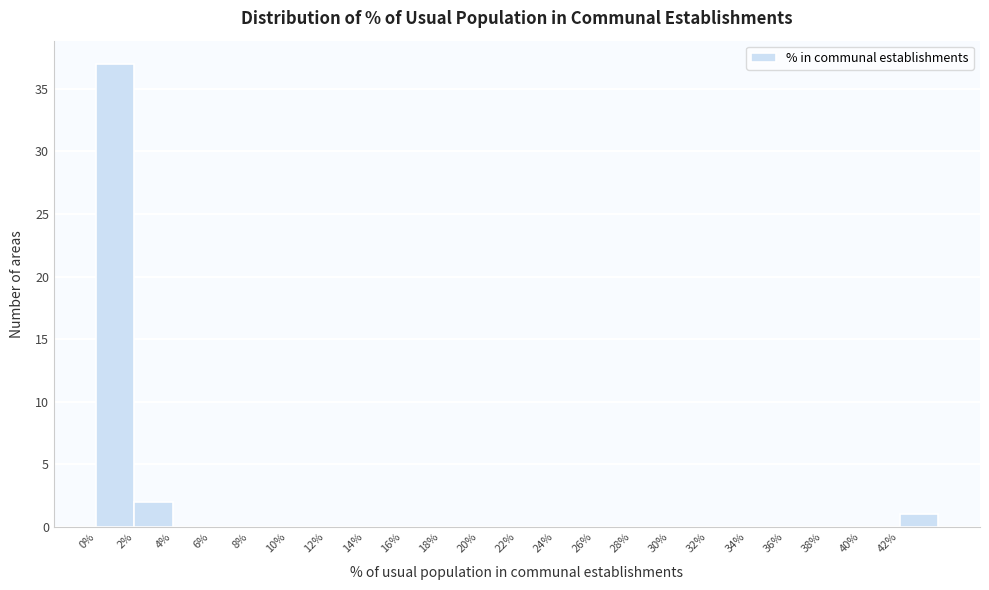

Over which range of the x-axis is the bar tallest?

0 to 2